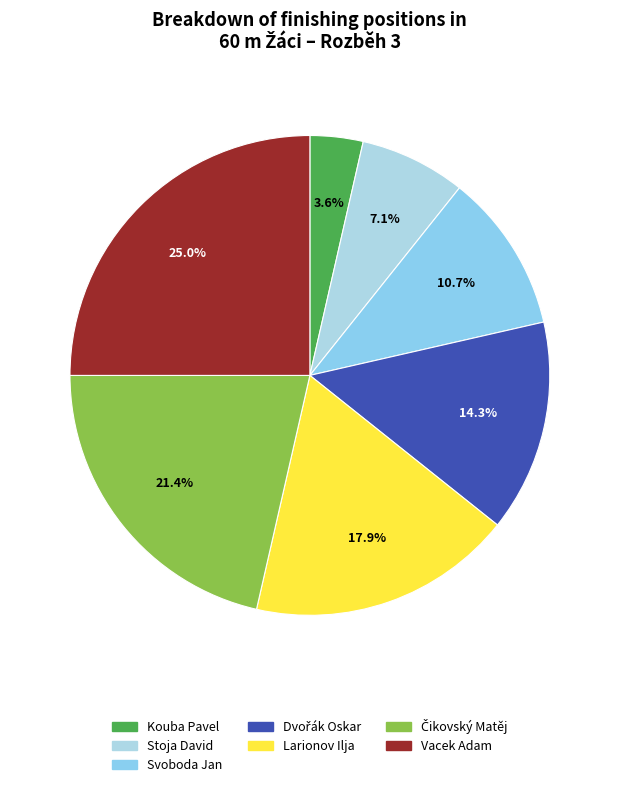

What is the largest slice in the pie chart?

Vacek Adam